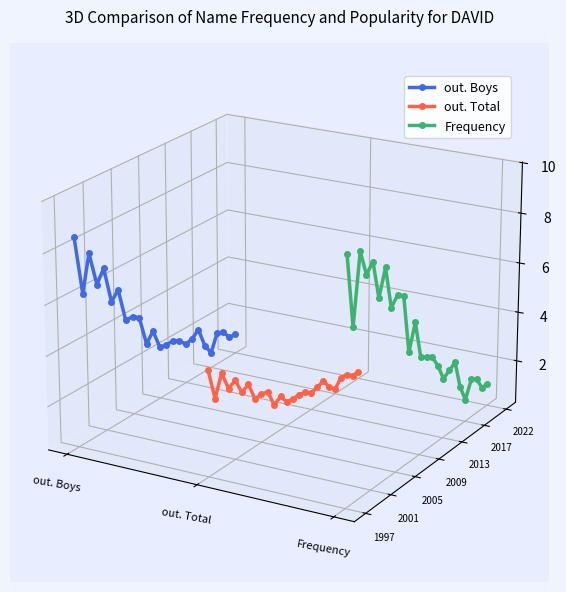

How many lines are shown in the chart?

3